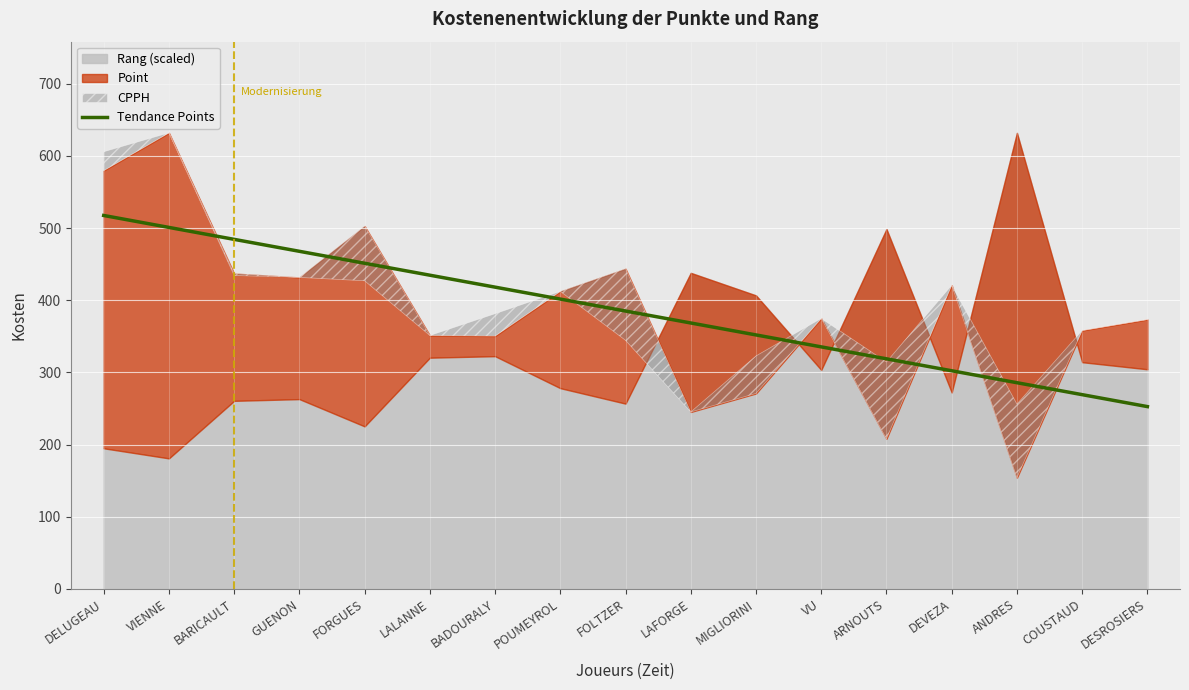

Which has a higher value, FOLTZER or DELUGEAU?

DELUGEAU